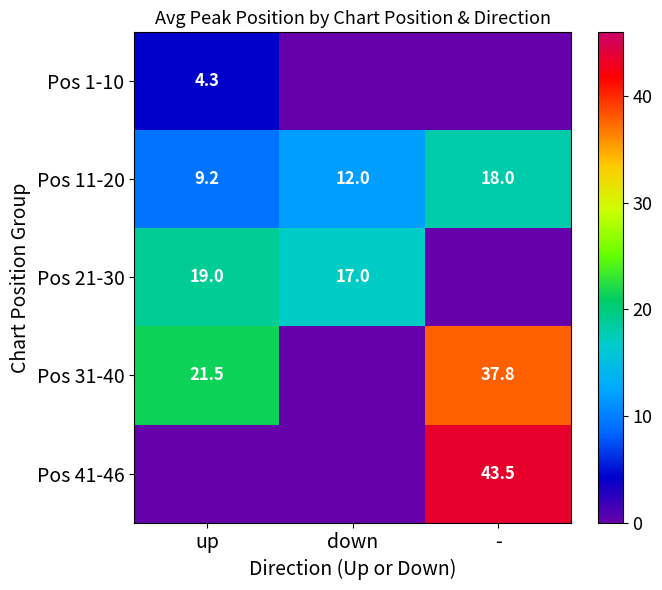

What is the difference between the Pos 21-30 values at down and up?

2.0